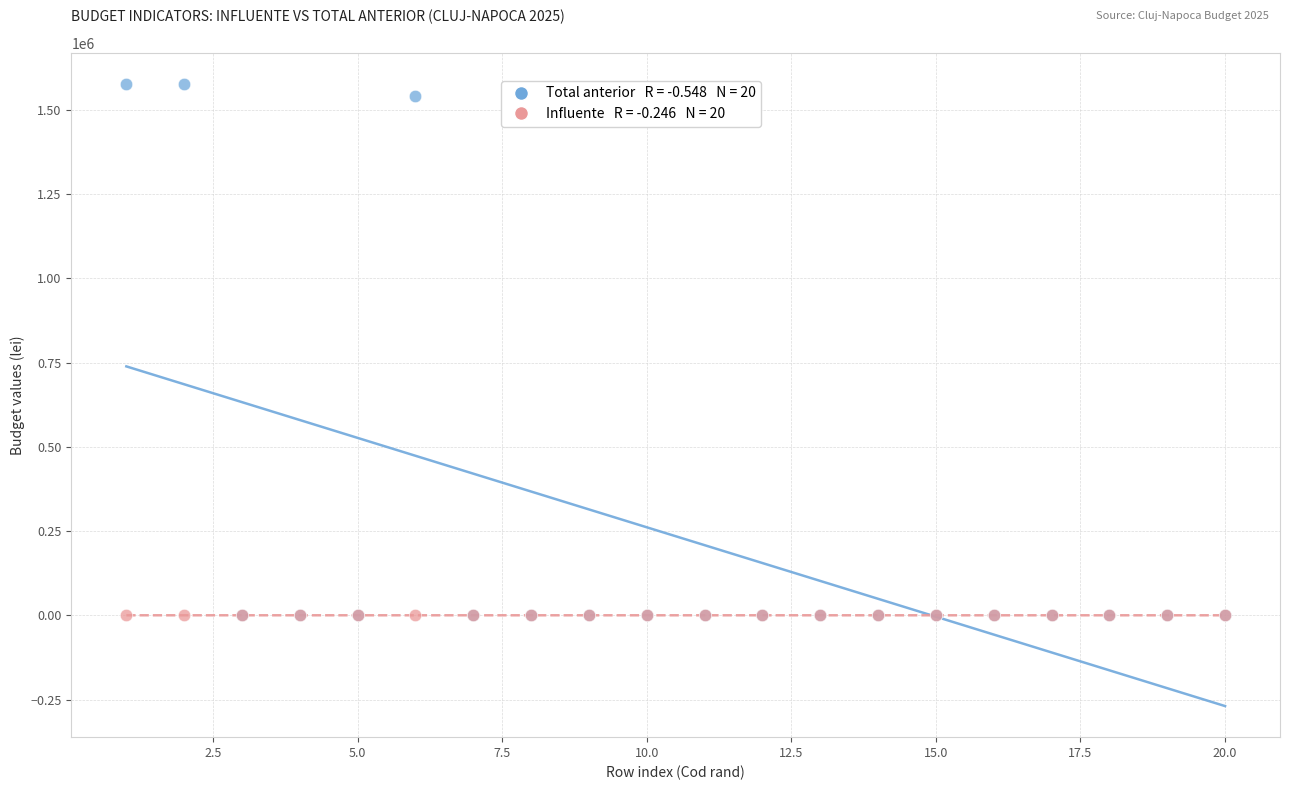

Across all series, what Y value is closest to 787500?

1540000